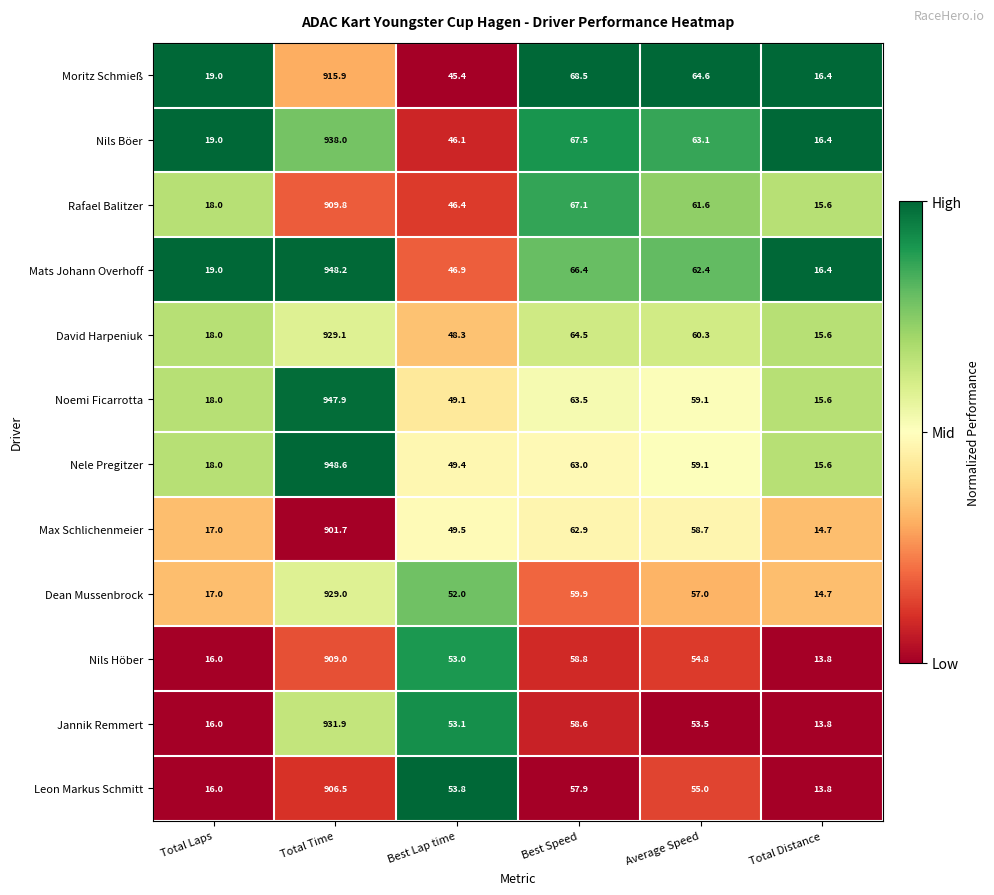

What is the greatest value displayed?

948.6